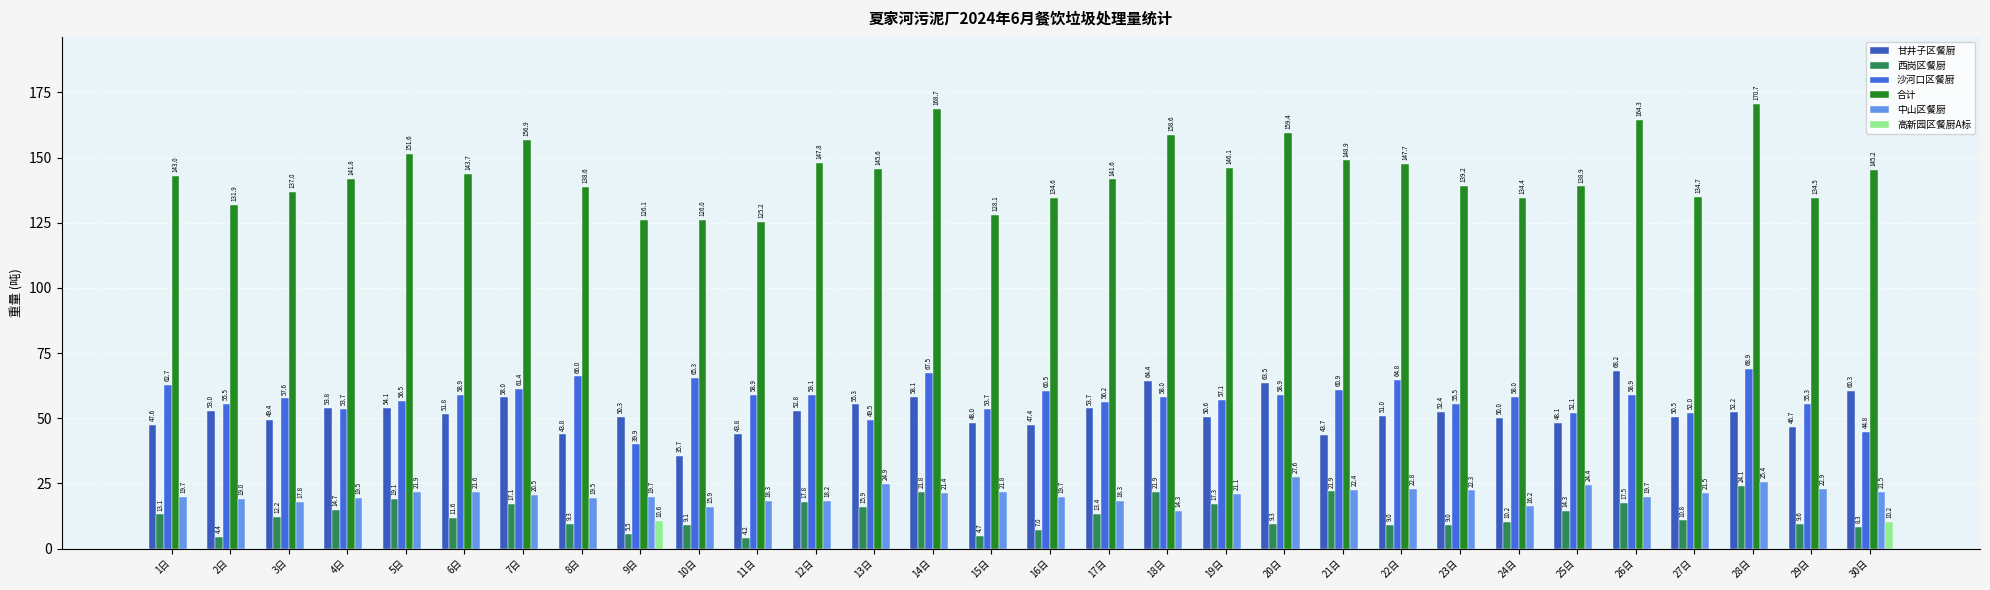

At which category is the sum across all series the highest?

28日